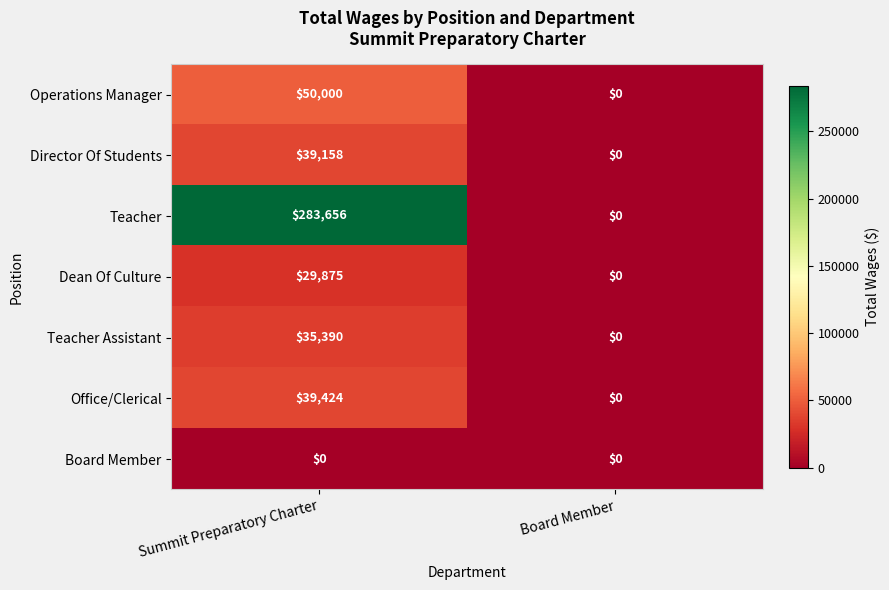

Reading left to right, extract all data points from this chart.

Operations Manager: Summit Preparatory Charter=50000	Board Member=0
Director Of Students: Summit Preparatory Charter=39158	Board Member=0
Teacher: Summit Preparatory Charter=283656	Board Member=0
Dean Of Culture: Summit Preparatory Charter=29875	Board Member=0
Teacher Assistant: Summit Preparatory Charter=35390	Board Member=0
Office/Clerical: Summit Preparatory Charter=39424	Board Member=0
Board Member: Summit Preparatory Charter=0	Board Member=0